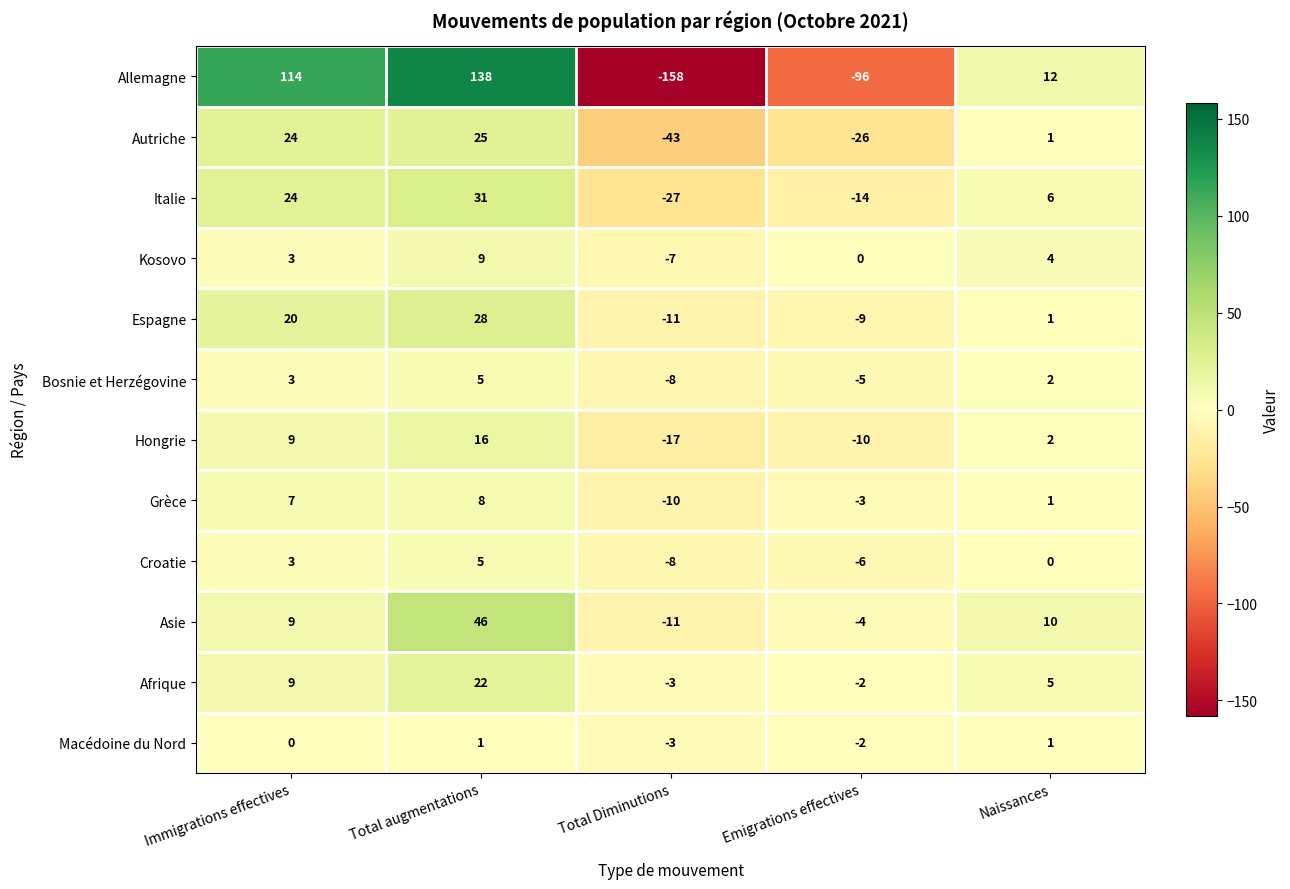

Between Total augmentations and Total Diminutions, which series saw the biggest shift?

Allemagne